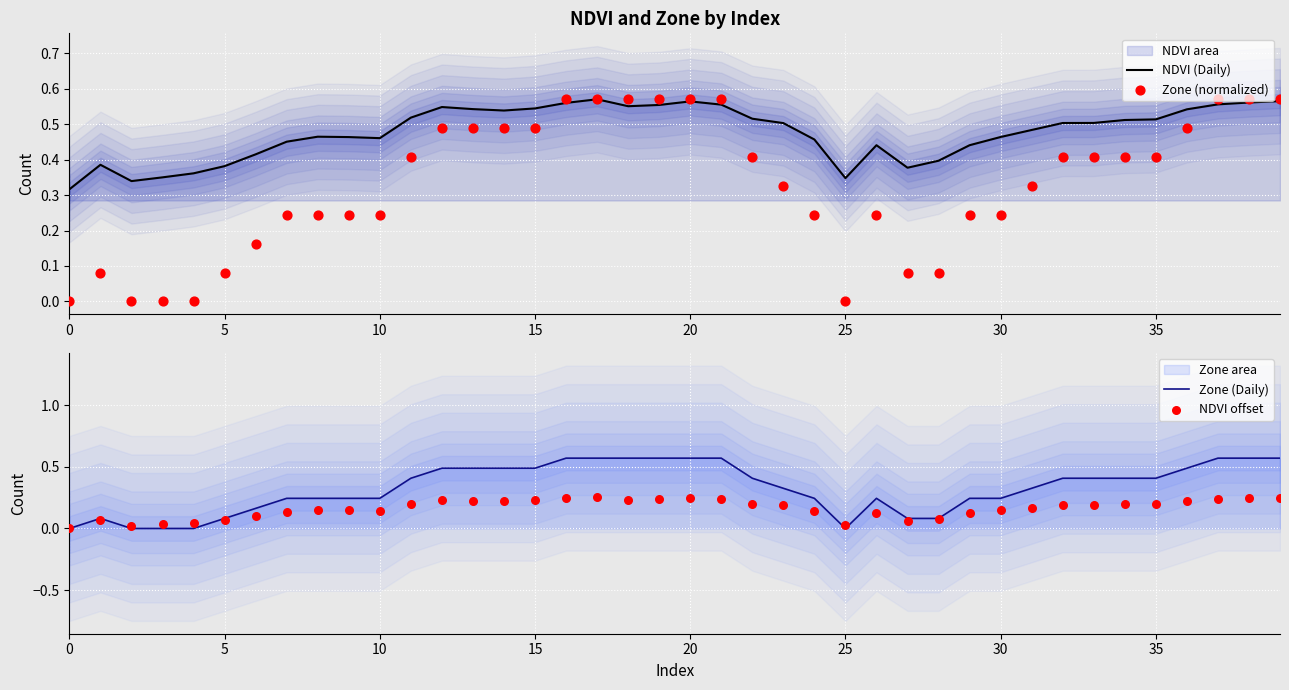

Is the value of NDVI offset at 22 greater than the value of Zone (normalized) at 11?

No